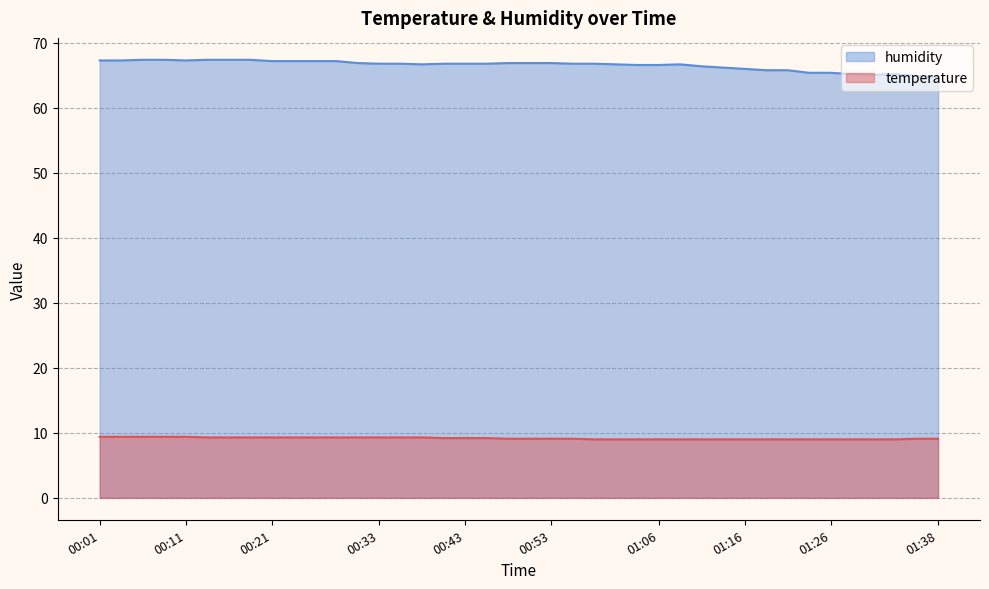

The temperature series shows 4.8 at 00:23. True or false?

False